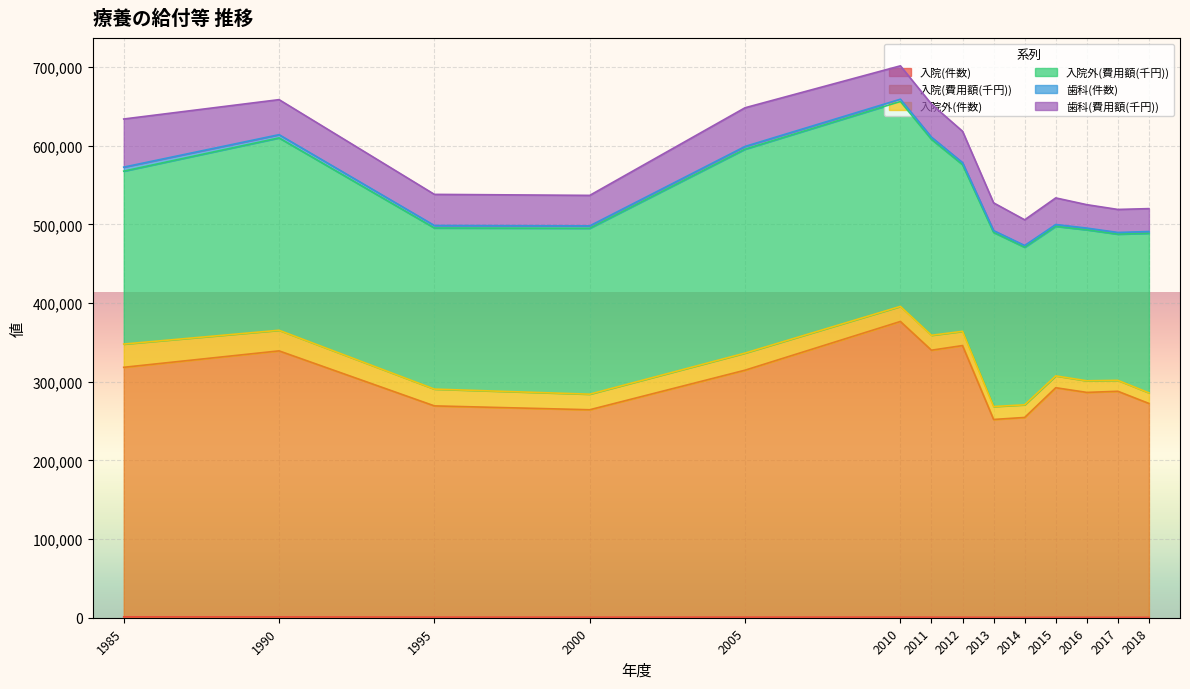

At which category does 入院(費用額(千円)) reach its first local peak?

1990